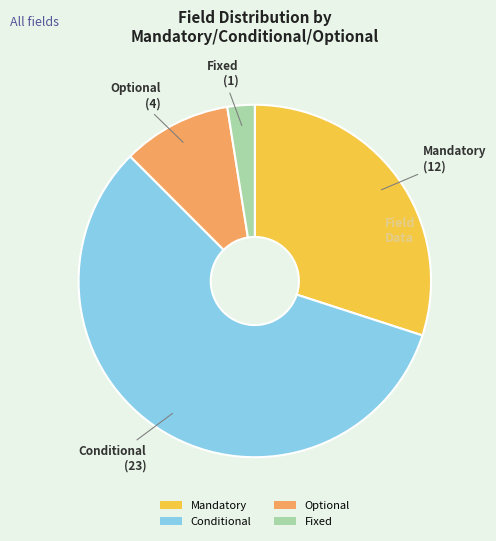

Which category accounts for the majority?

Conditional